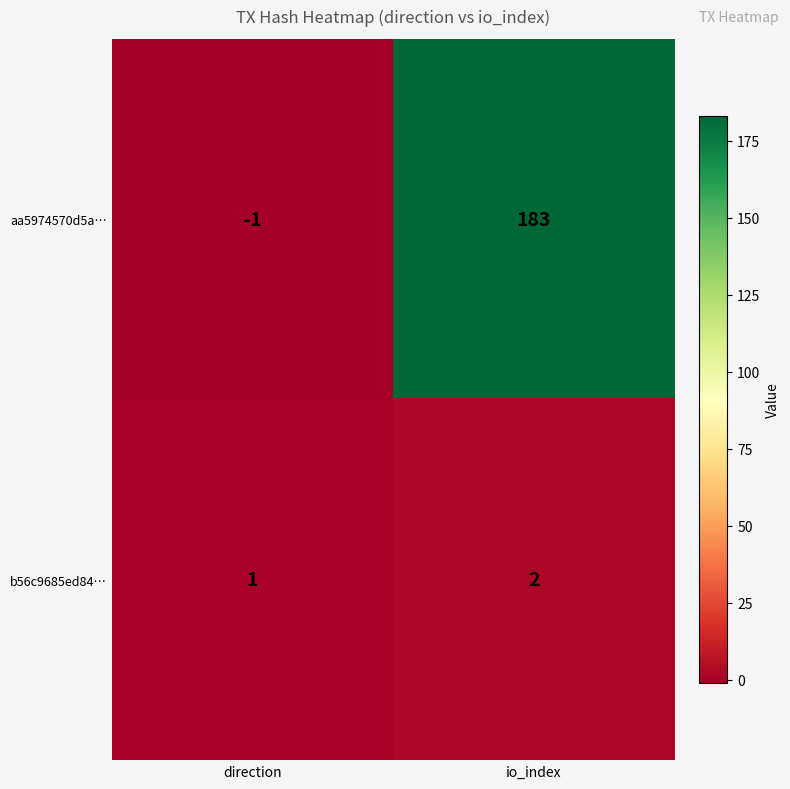

True or false: aa5974570d5a… has a value of 313 at io_index.

False